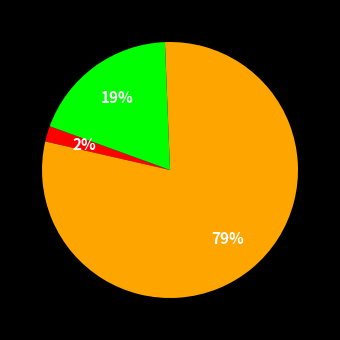

To the nearest percent, what is the average slice percentage?

33%